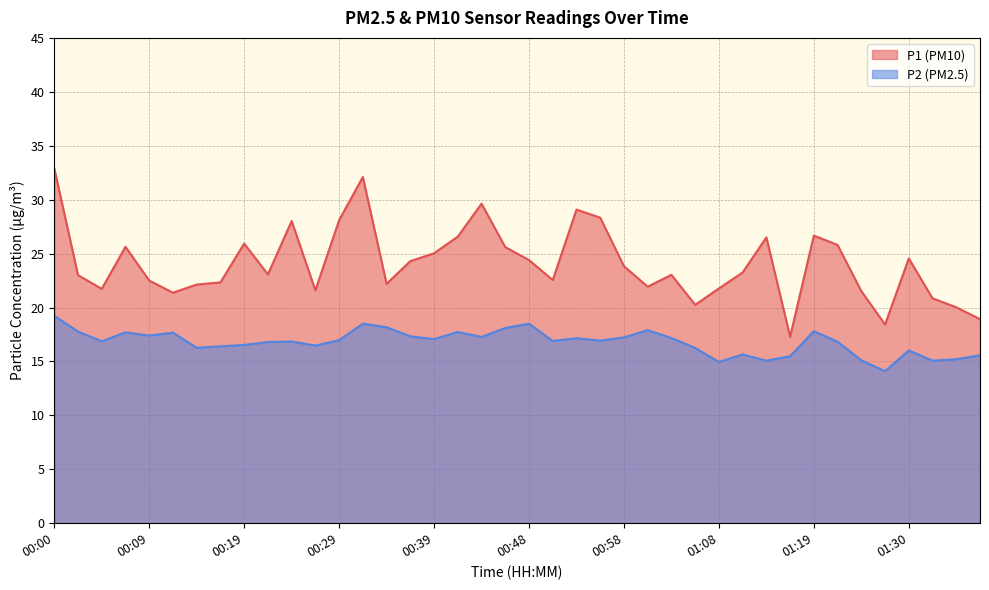

How many interior local valleys does the P2 series have?

12